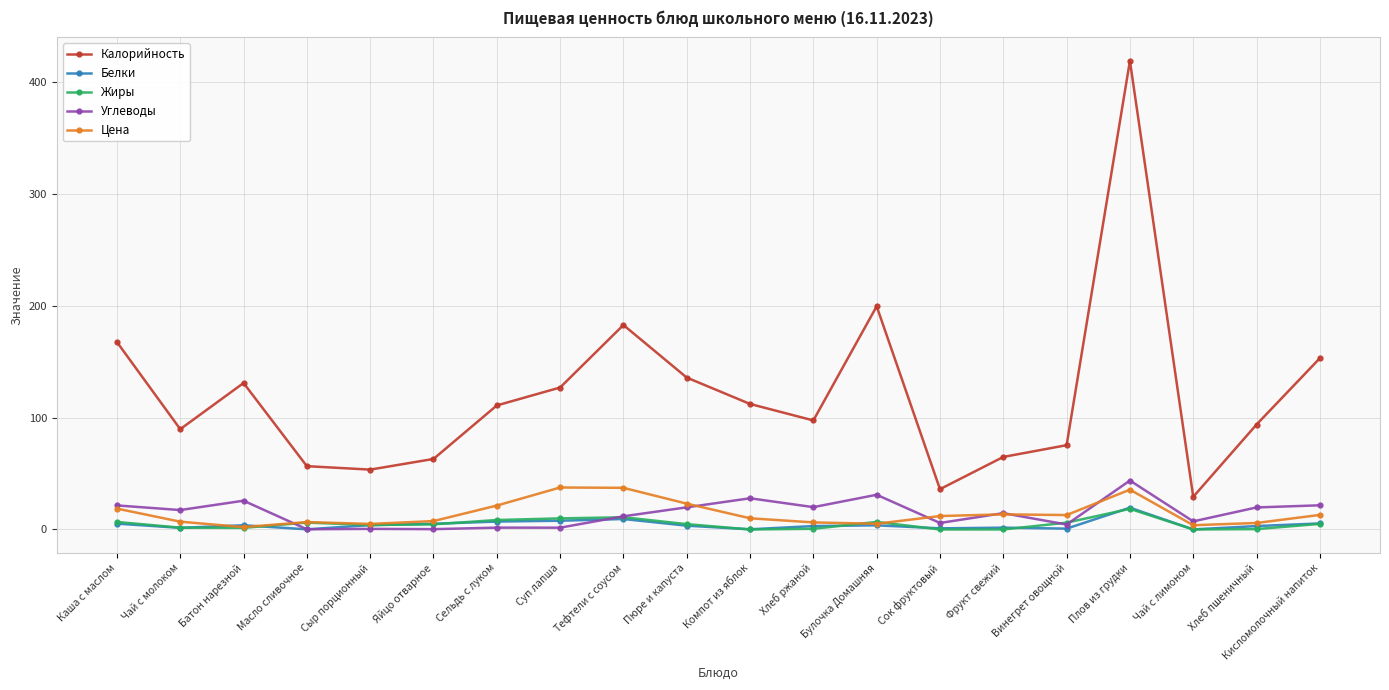

How many data points does each series have?

20